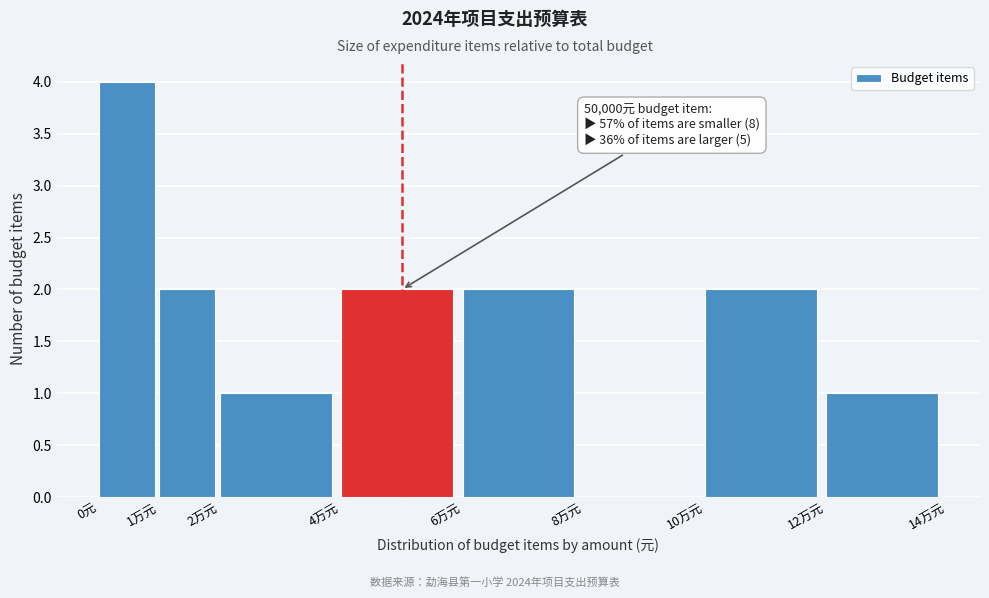

Reading left to right, list all the values displayed in this chart.

0元=4	1万元=2	2万元=1	4万元=2	6万元=2	8万元=0	10万元=2	12万元=1